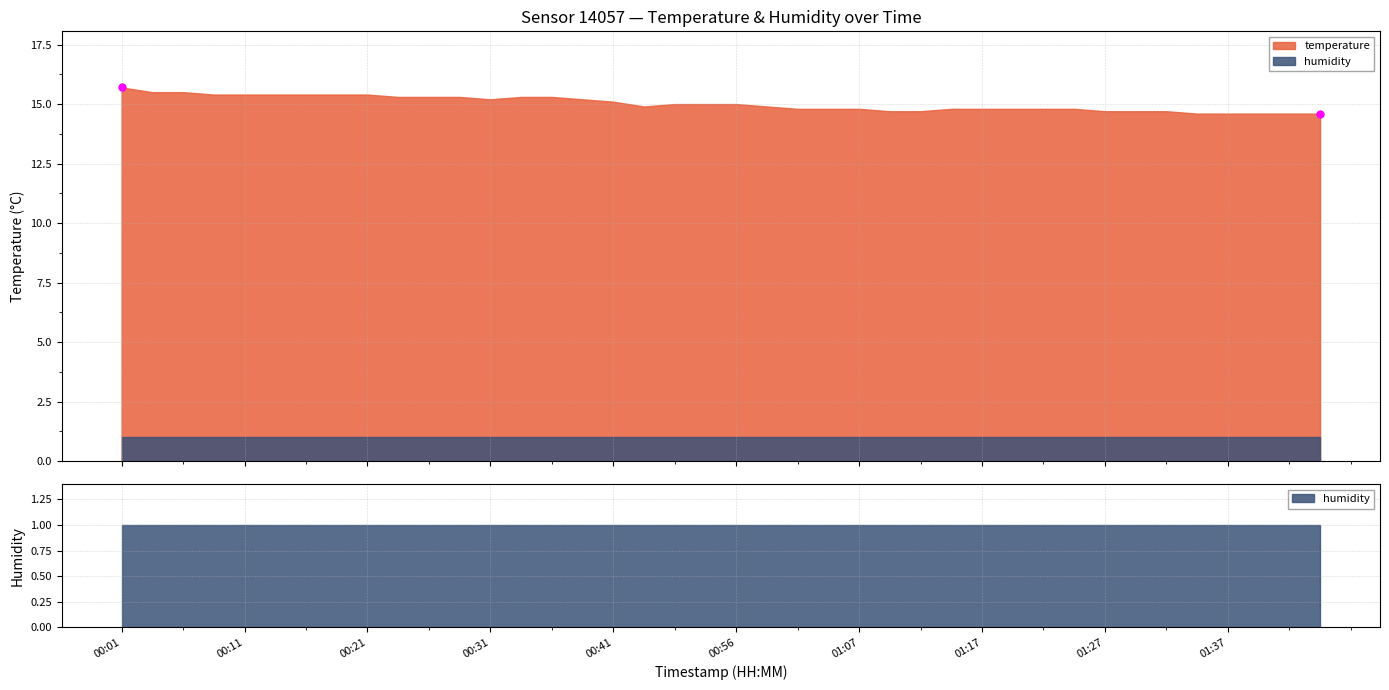

What is the minimum value shown in the chart?

14.6